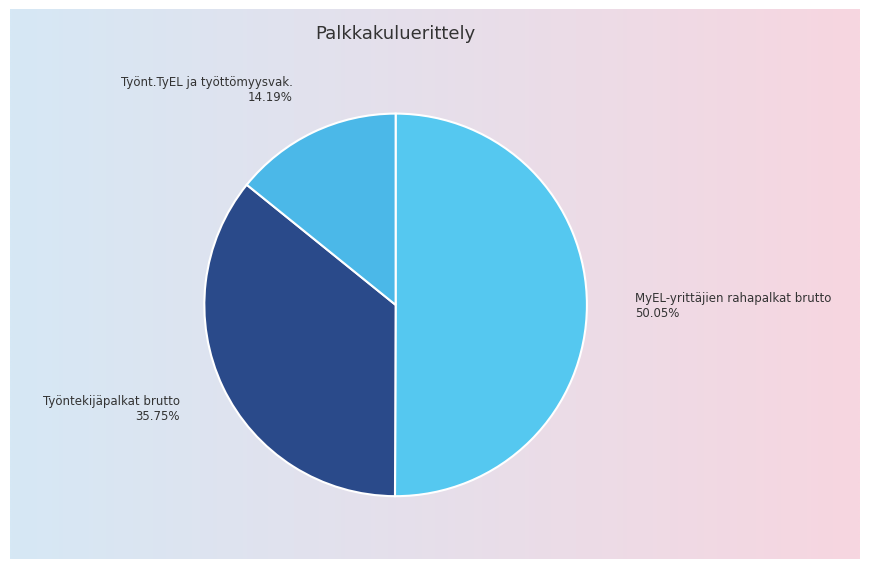

To the nearest percent, what is the average slice percentage?

33%